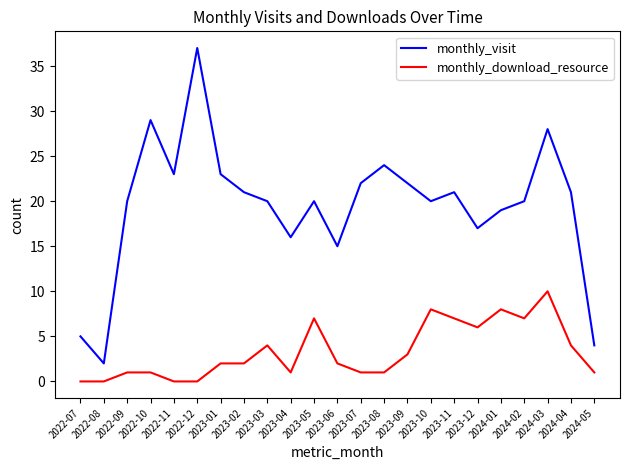

List the series in order of their peak value, highest first.

monthly_visit, monthly_download_resource